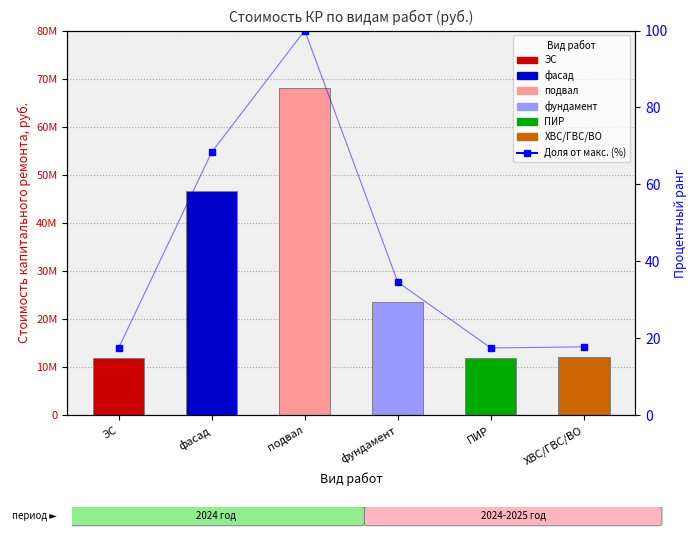

List the labels in order of value, smallest first.

ЭС, ПИР, ХВС/ГВС/ВО, фундамент, фасад, подвал